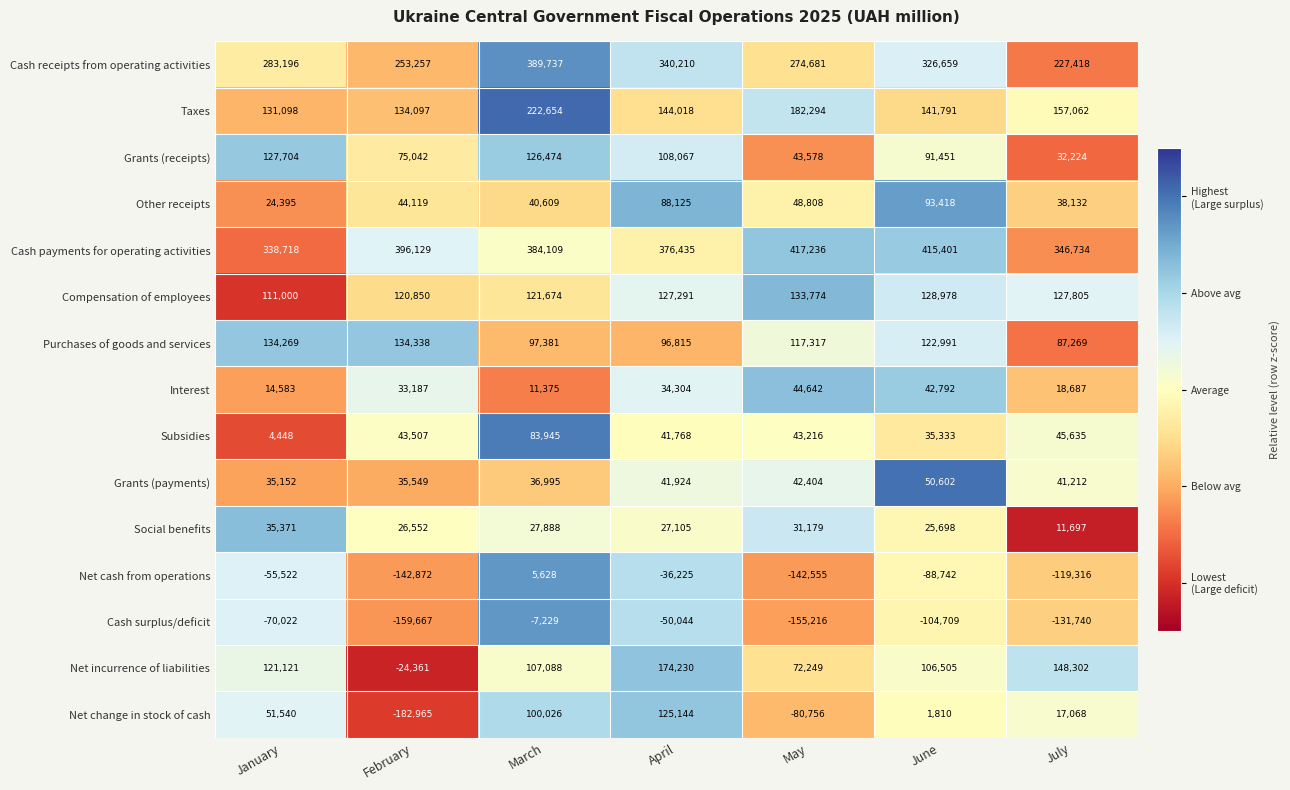

What is the maximum value for Cash receipts from operating activities?

389737